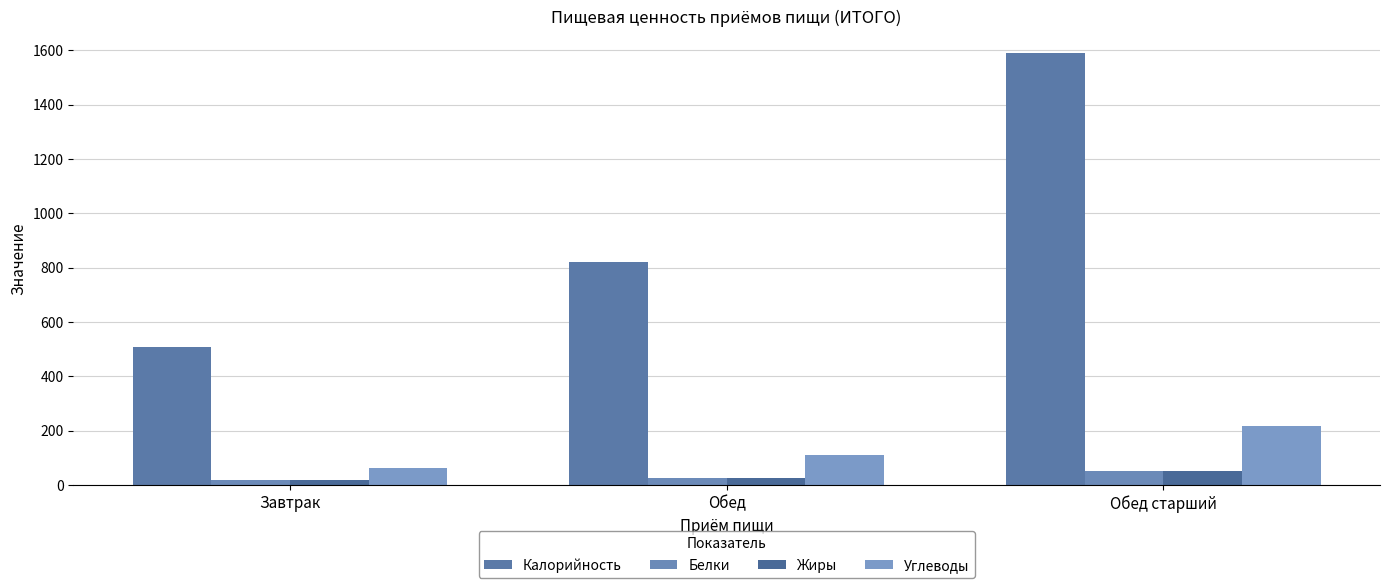

Which has a higher value, Обед or Завтрак?

Обед